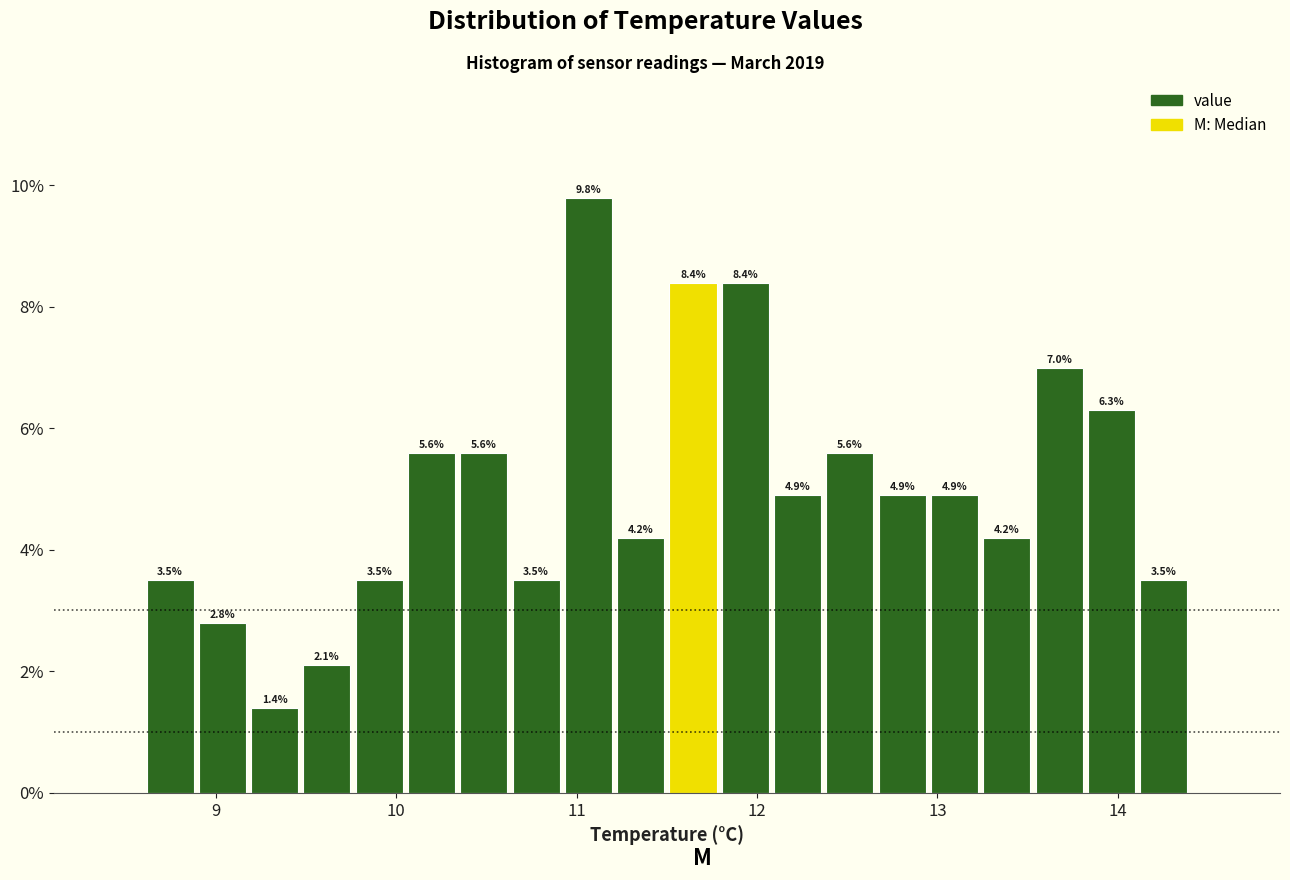

Around what value on the x-axis is the tallest bar? Give the approximate position of its centre, as read against the axis.

11.1